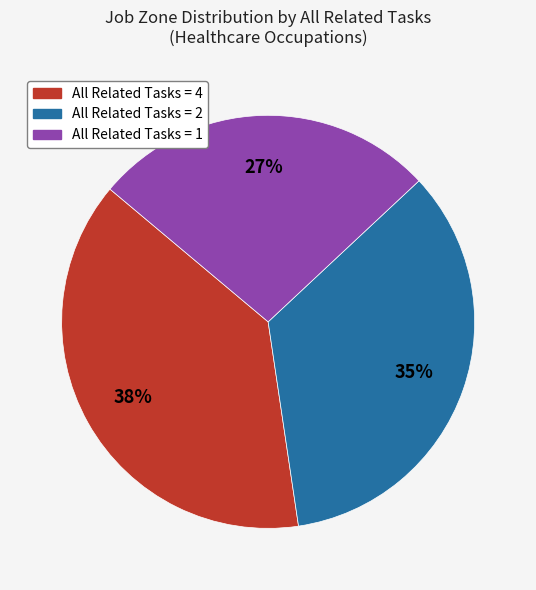

Is there any slice that represents more than half of the pie?

No